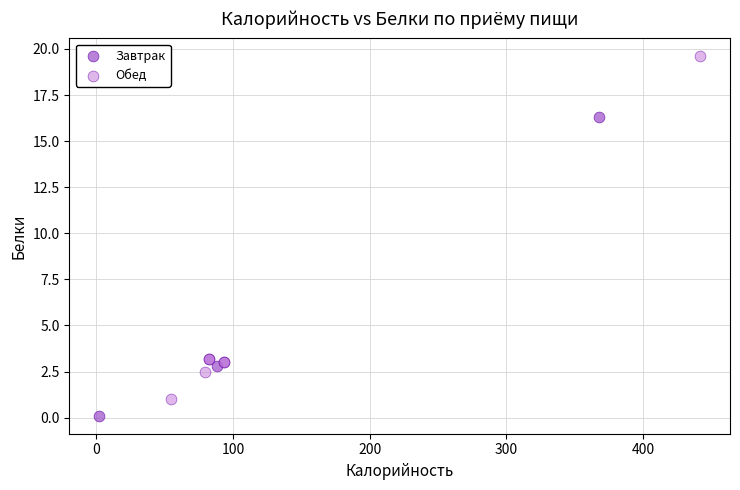

Which series contains the highest Y value?

Обед